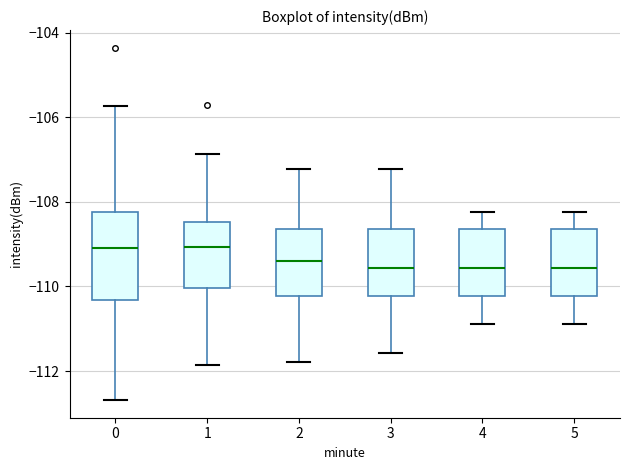

Reading left to right, read every box against the y-axis: the position of its median line, the range the box covers, and the ends of its whiskers. The values are not printed on the chart, so give them approximately, as read against the axis.

0: median -109.0, box -110.4 to -108.2, whiskers -112.6 to -105.8
1: median -109.0, box -110.0 to -108.4, whiskers -111.8 to -106.8
2: median -109.4, box -110.2 to -108.6, whiskers -111.8 to -107.2
3: median -109.6, box -110.2 to -108.6, whiskers -111.6 to -107.2
4: median -109.6, box -110.2 to -108.6, whiskers -110.8 to -108.2
5: median -109.6, box -110.2 to -108.6, whiskers -110.8 to -108.2